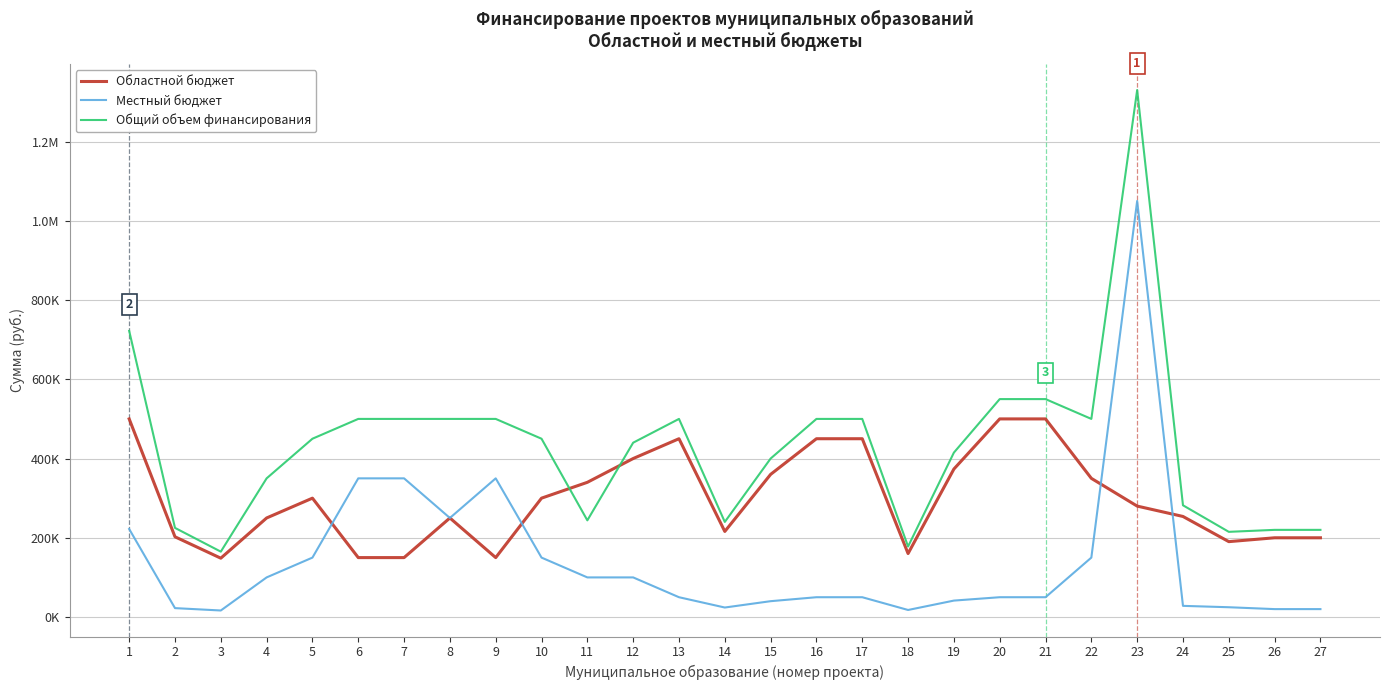

Which category has the lowest value in the Местный бюджет series?

3